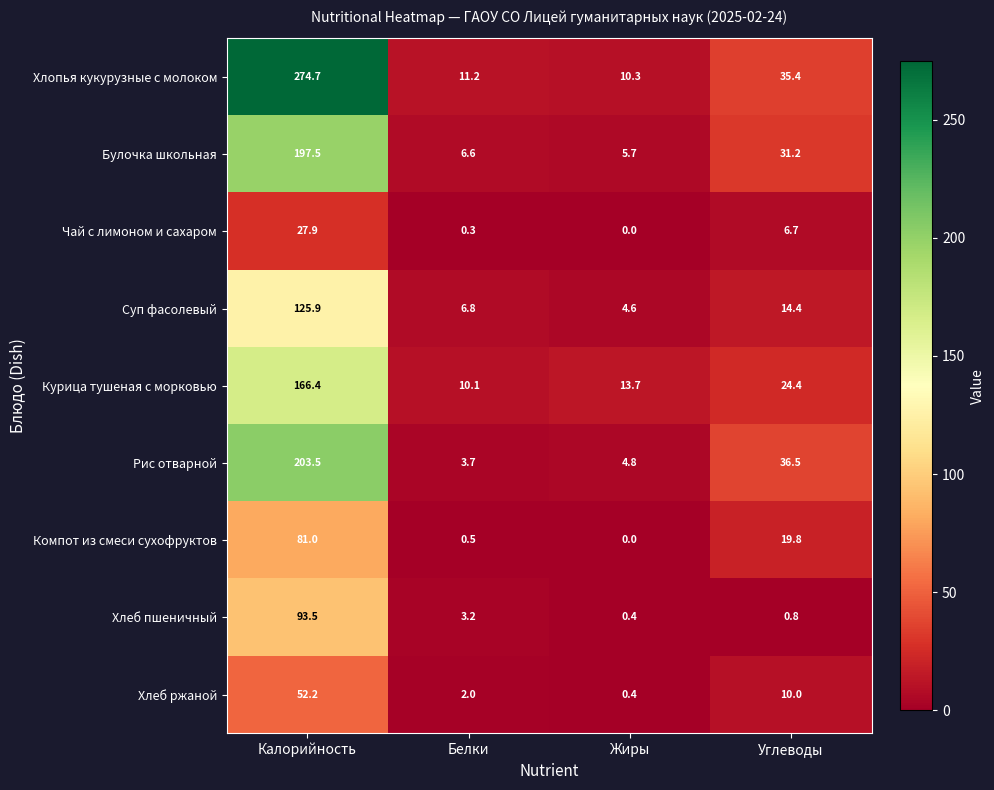

At Углеводы, list the series in order from largest to smallest.

Рис отварной, Хлопья кукурузные с молоком, Булочка школьная, Курица тушеная с морковью, Компот из смеси сухофруктов, Суп фасолевый, Хлеб ржаной, Чай с лимоном и сахаром, Хлеб пшеничный